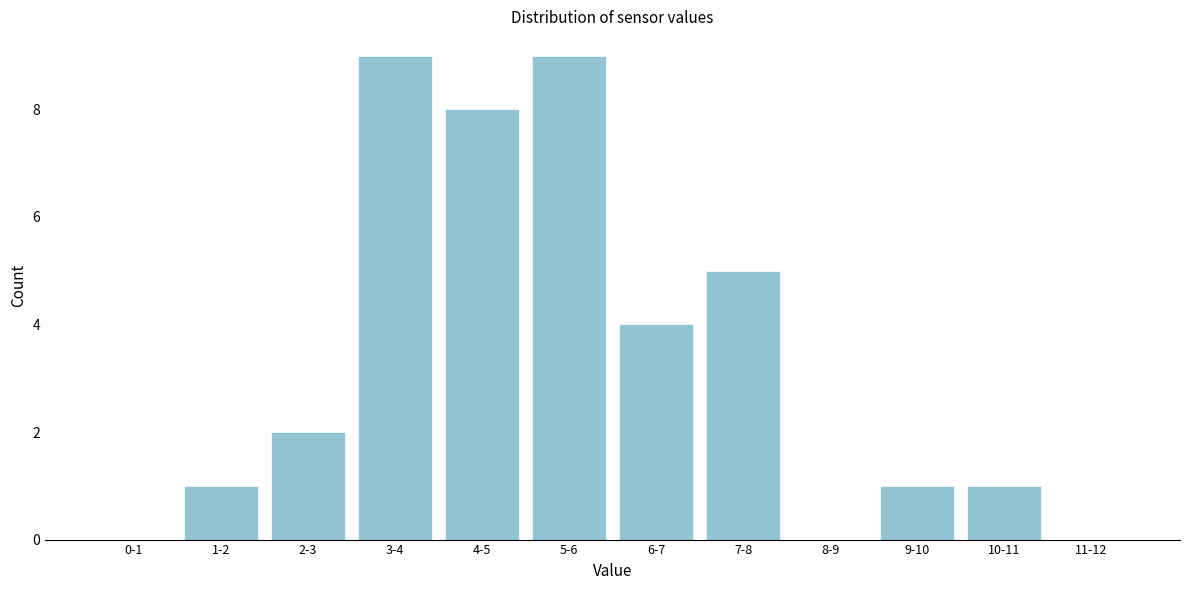

Reading right to left, transcribe all the data shown in this chart.

11-12=0	10-11=1	9-10=1	8-9=0	7-8=5	6-7=4	5-6=9	4-5=8	3-4=9	2-3=2	1-2=1	0-1=0